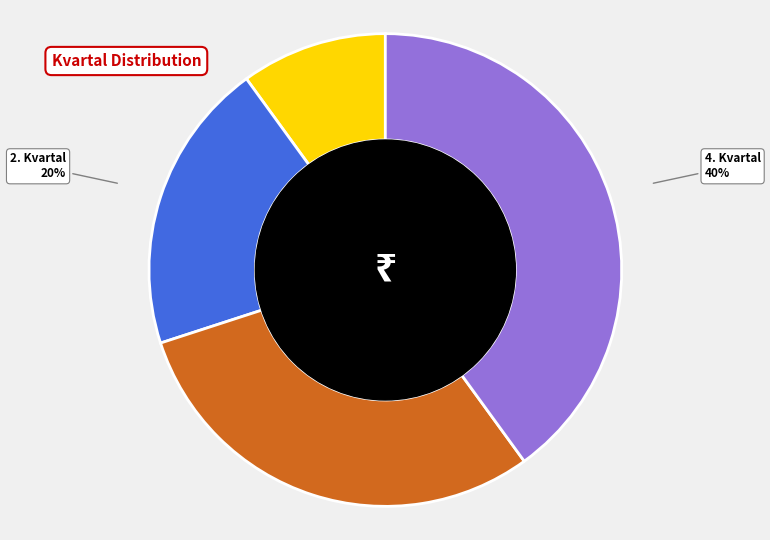

To the nearest percent, what is the difference between the largest and smallest slice percentages?

30%